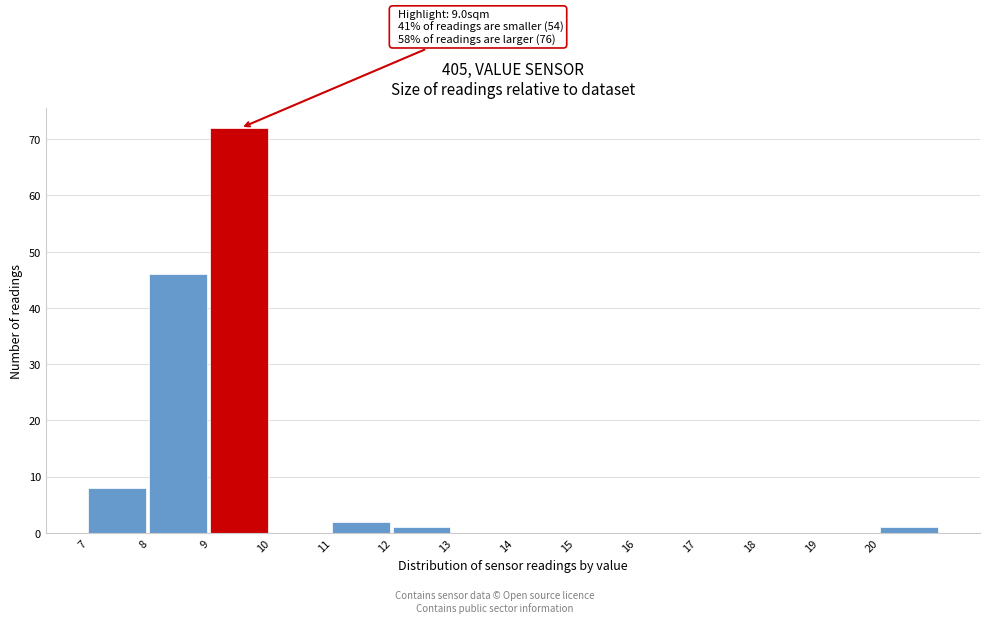

Over which range of the x-axis is the bar tallest?

9 to 10